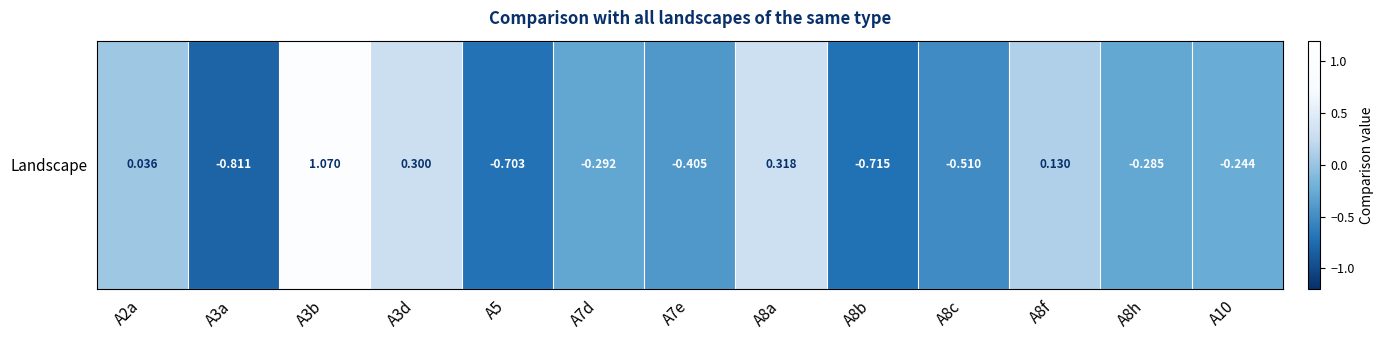

What is the difference between the maximum and minimum values?

1.9